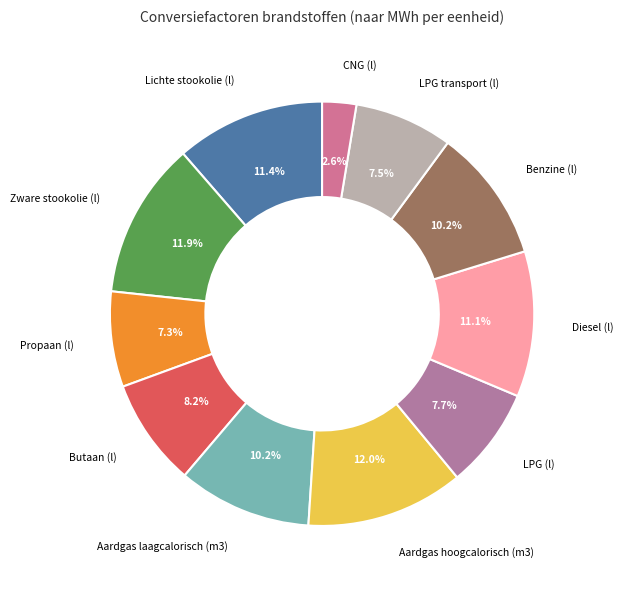

Rank the categories by value from lowest to highest.

CNG (l), Propaan (l), LPG transport (l), LPG (l), Butaan (l), Benzine (l), Aardgas laagcalorisch (m3), Diesel (l), Lichte stookolie (l), Zware stookolie (l), Aardgas hoogcalorisch (m3)